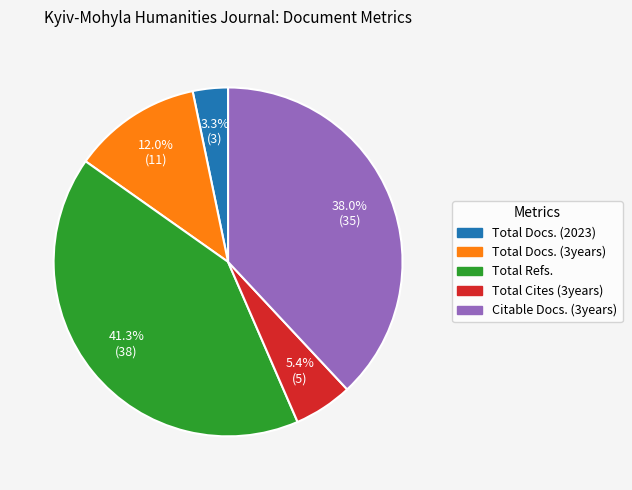

Between Total Docs. (2023) and Total Refs., which is larger?

Total Refs.